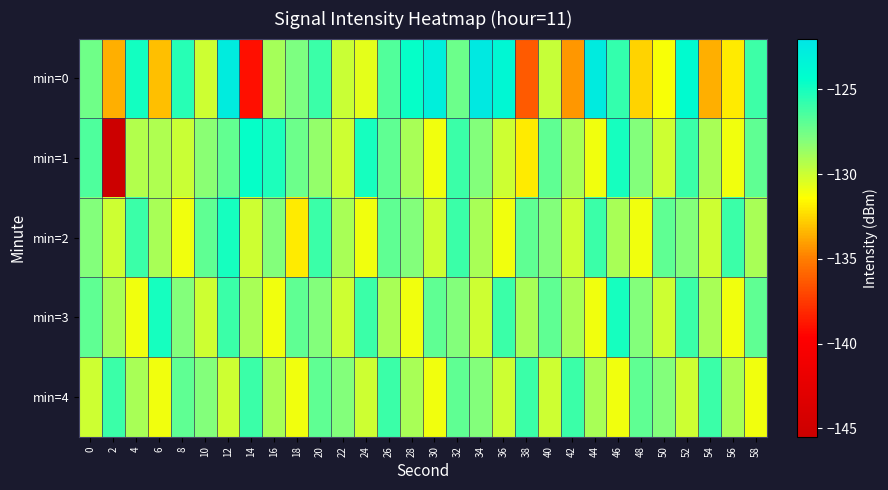

What is the smallest value displayed?

-145.5